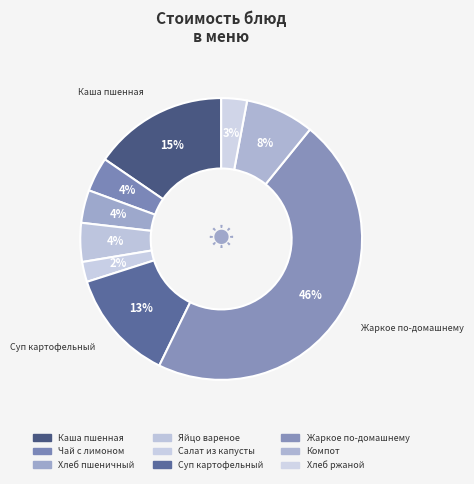

Count the number of slices in the pie.

9